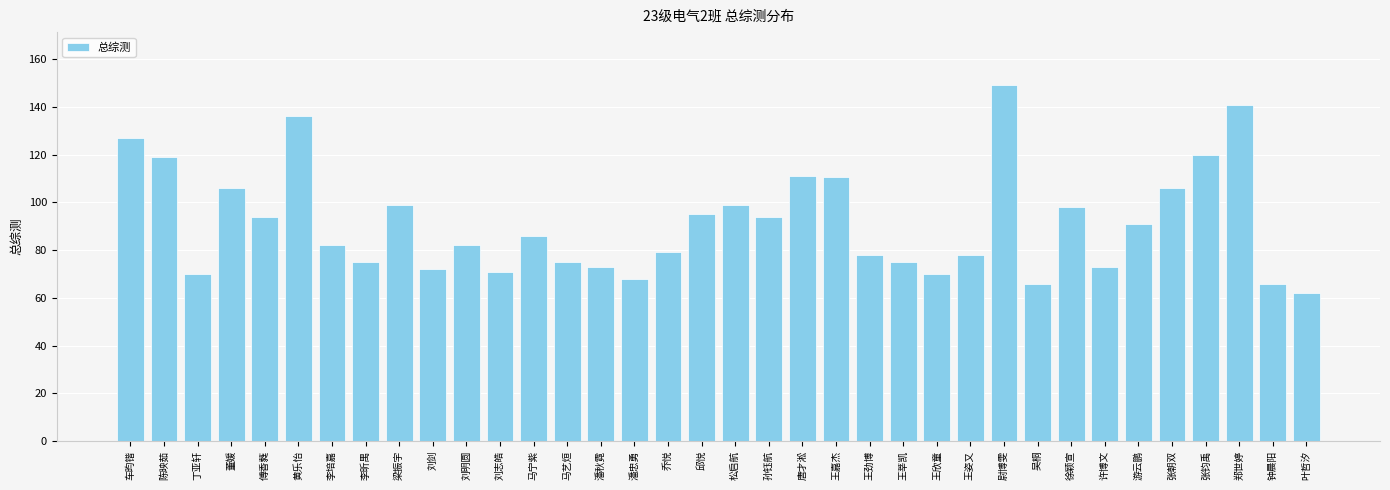

The chart shows a value of 26.2 at 刘剑. True or false?

False